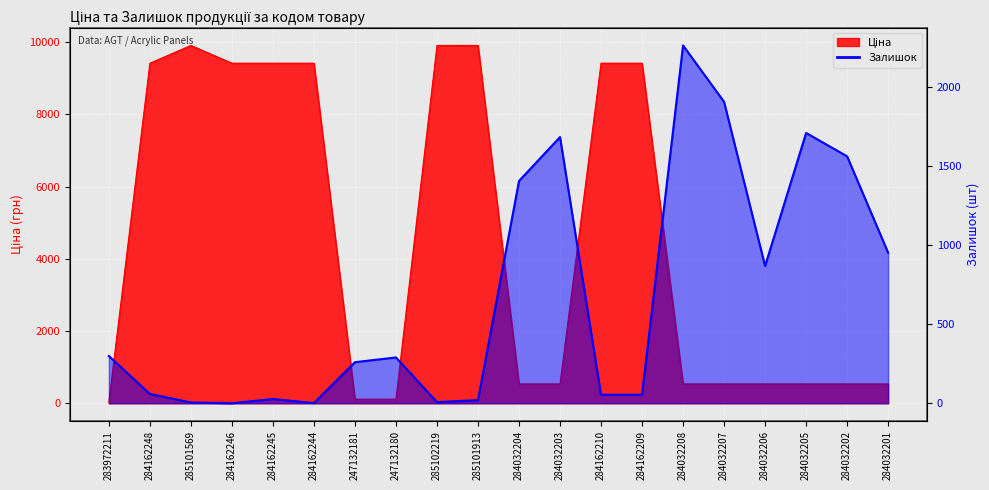

Reading left to right, extract all data points from this chart.

Ціна: 283972211=32.0	284162248=9416.9	285101569=9908.5	284162246=9416.9	284162245=9416.9	284162244=9416.9	247132181=113.3	247132180=113.3	285102219=9908.5	285101913=9908.5	284032204=535.4	284032203=535.4	284162210=9416.9	284162209=9416.9	284032208=535.4	284032207=535.4	284032206=535.4	284032205=535.4	284032202=535.4	284032201=535.4
Залишок: 283972211=299.0	284162248=59.0	285101569=5.0	284162246=0.0	284162245=27.0	284162244=1.0	247132181=260.0	247132180=290.0	285102219=7.0	285101913=20.0	284032204=1407.0	284032203=1685.0	284162210=54.0	284162209=54.0	284032208=2265.0	284032207=1908.0	284032206=869.0	284032205=1711.0	284032202=1563.0	284032201=953.0